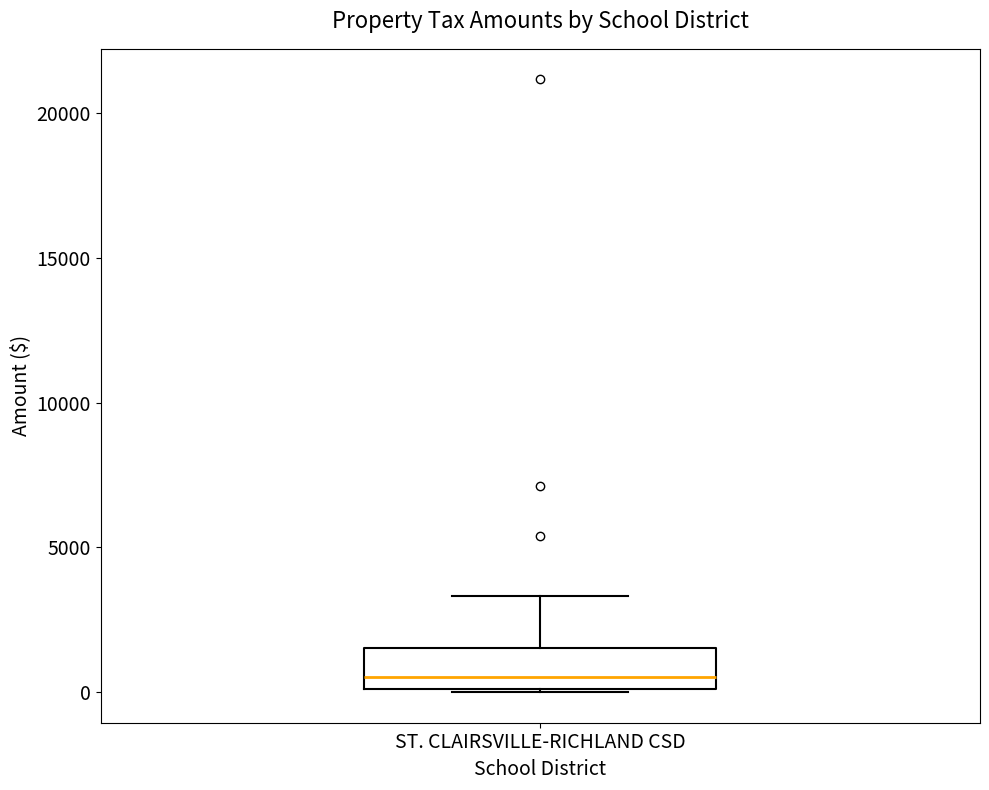

Read this box plot against the y-axis: the position of the median line, the range covered by the box, and the ends of both whiskers. The values are not printed on the chart, so give them approximately, as read against the axis.

median 500, box 0 to 1500, whiskers 0 to 3500